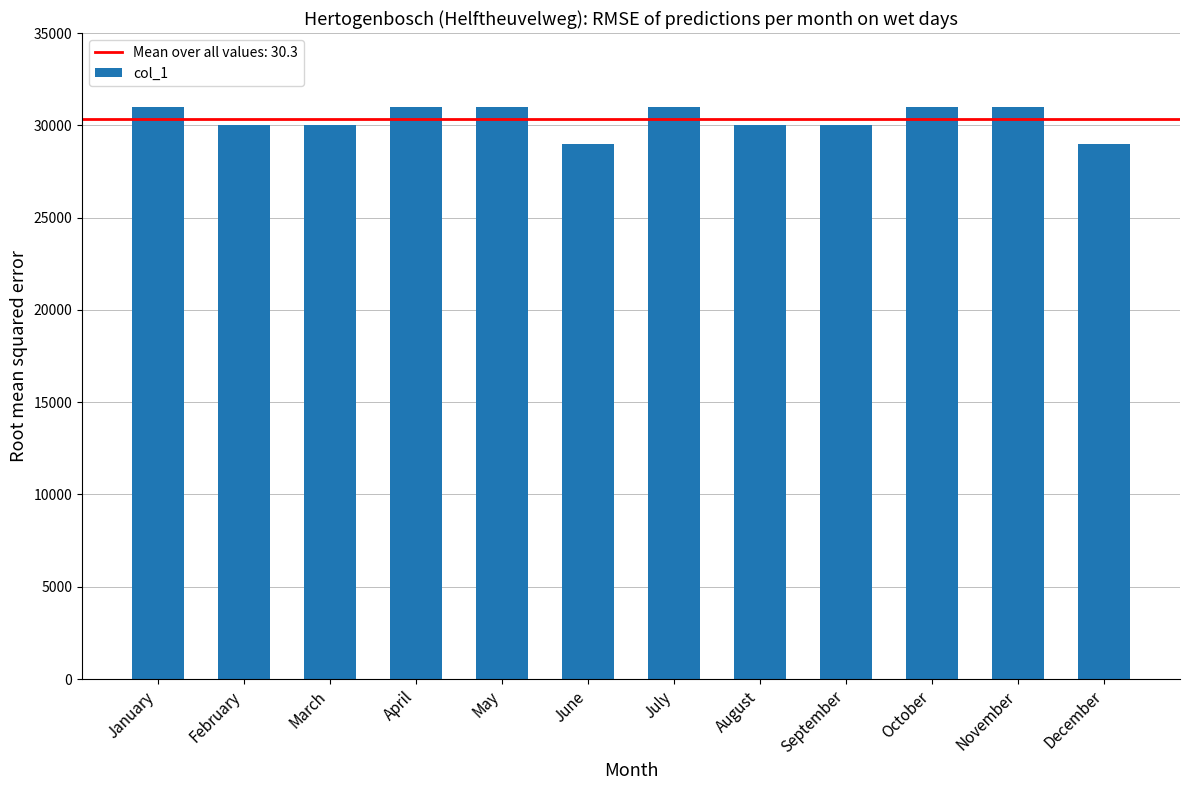

What is the change in value from September to December?

-1